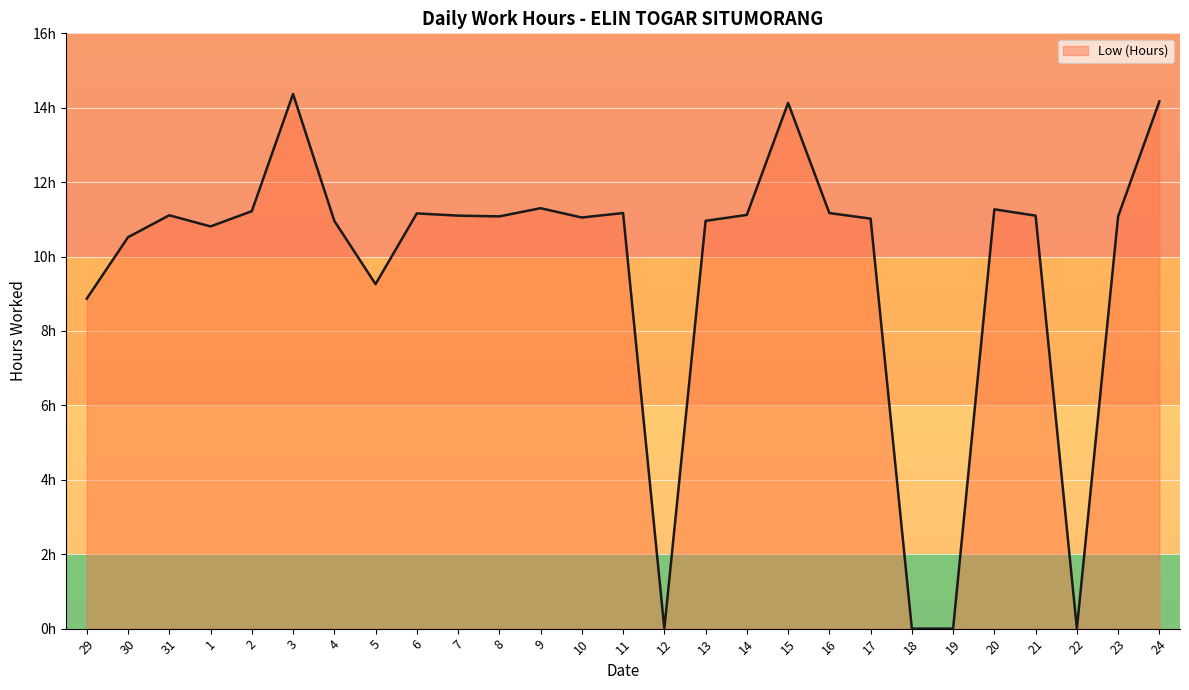

What is the sum of the values at 16 and 8?

22.2